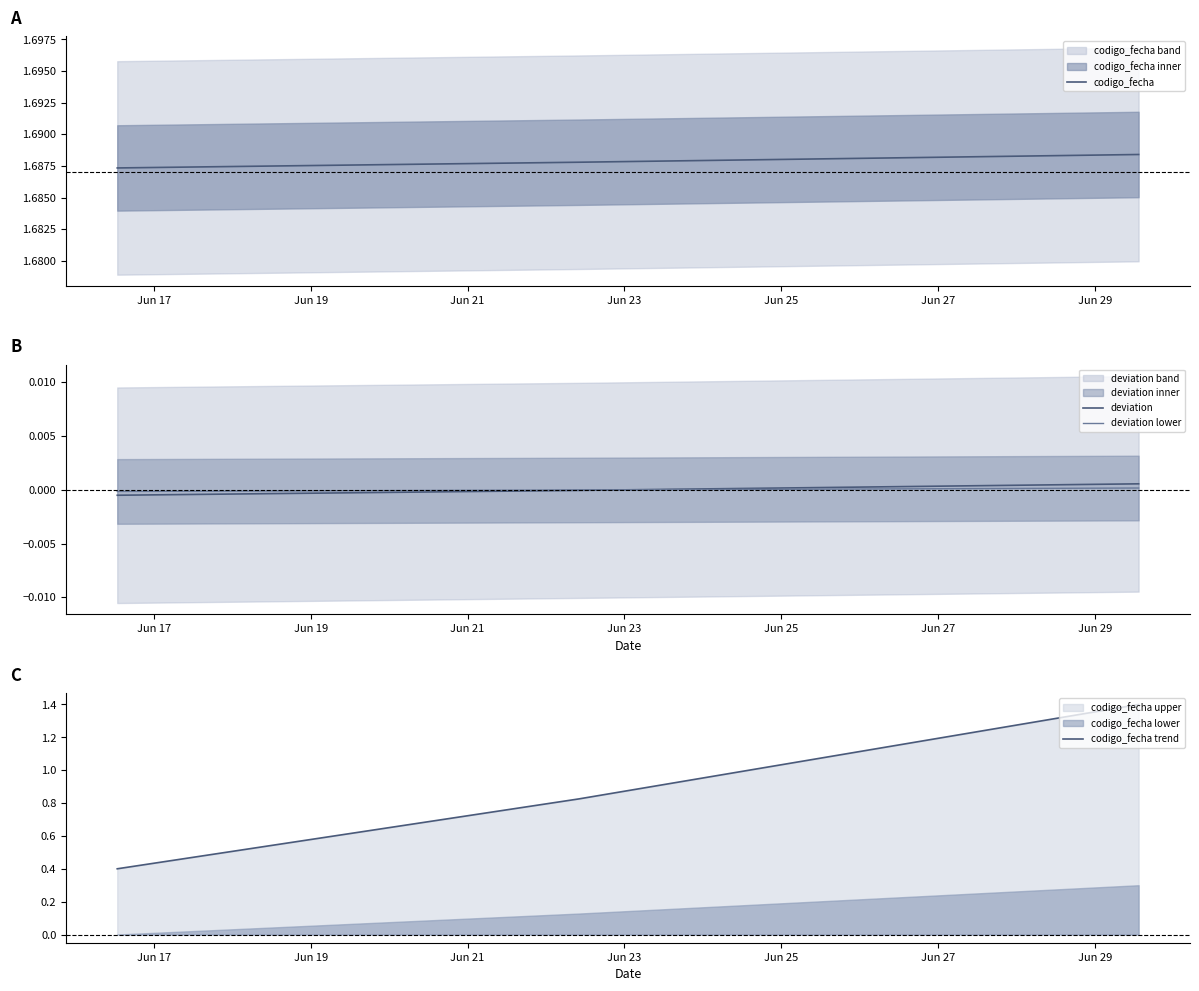

Does the chart display data point markers on the line(s)?

No